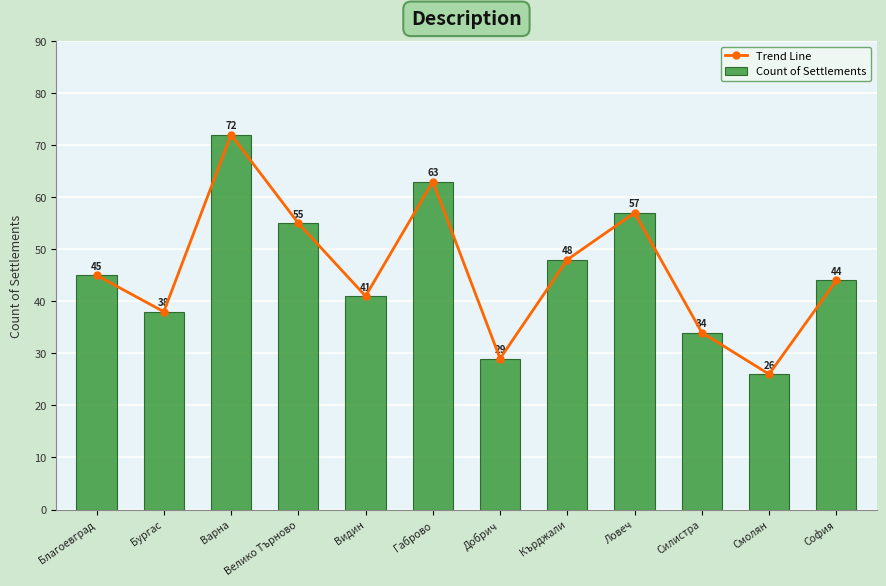

What is the value of the Count of Settlements bar at the 6th from the left?

63